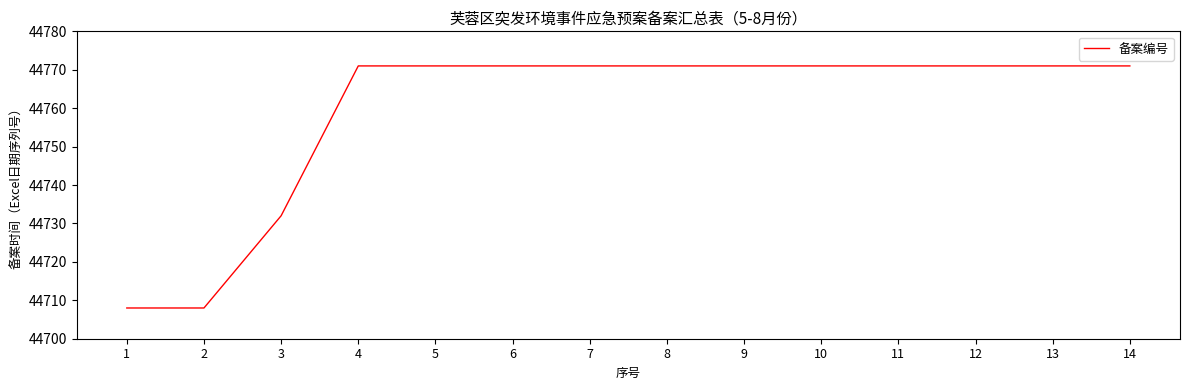

What is the smallest value displayed?

44708